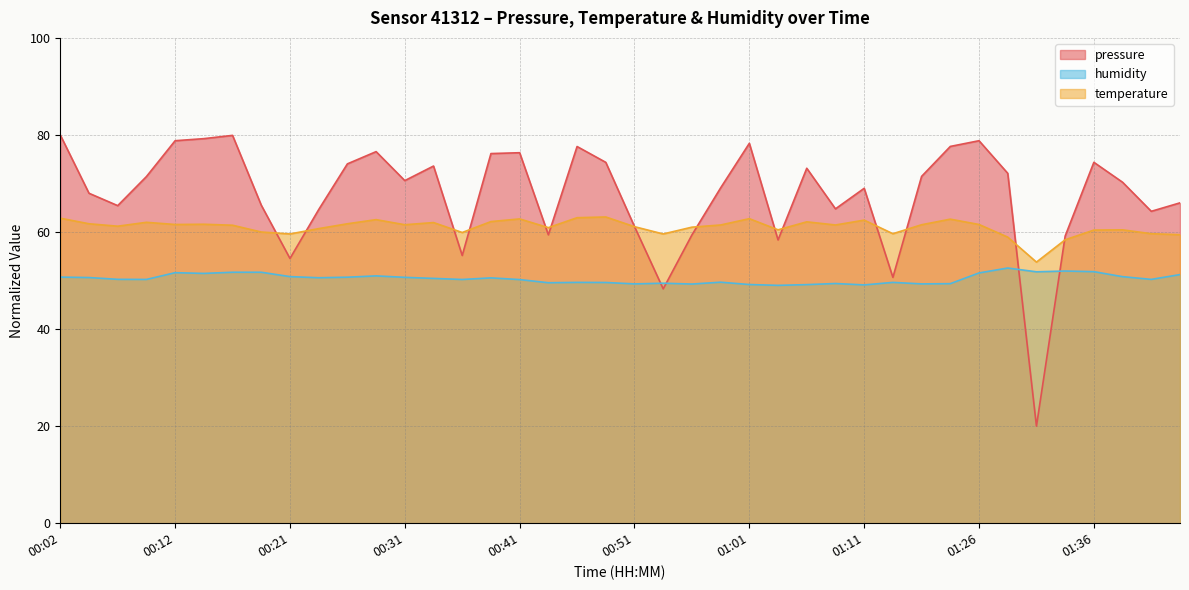

How many interior local peaks does the pressure series have?

10